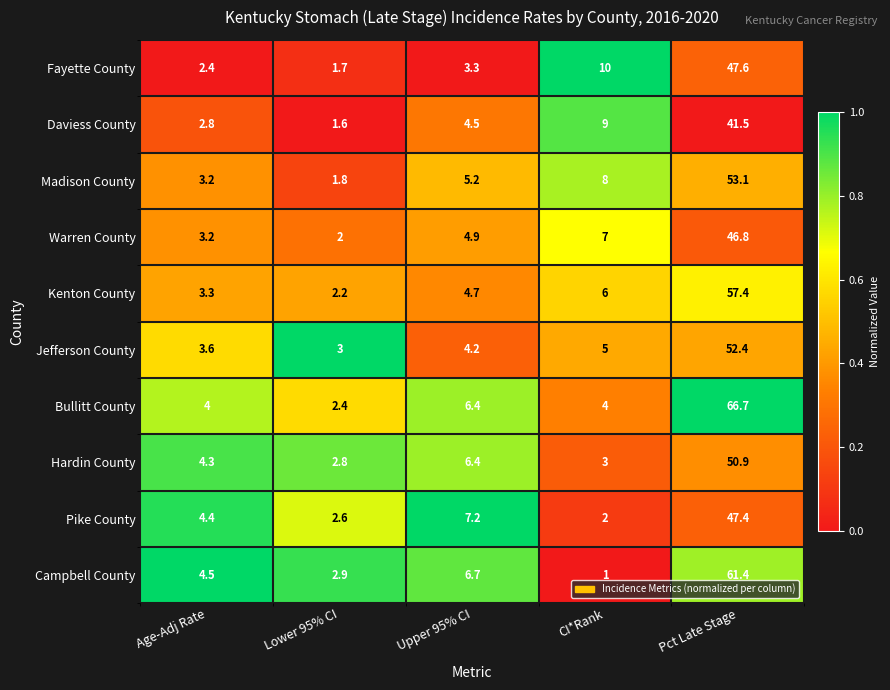

What is the maximum value shown in the chart?

66.7